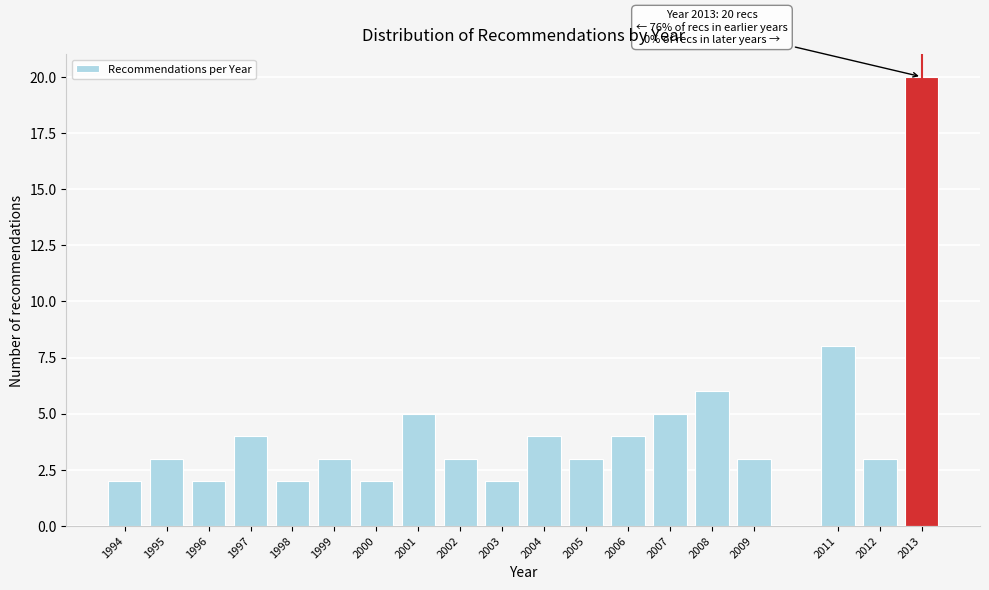

Reading left to right, list all the values displayed in this chart.

2	3	2	4	2	3	2	5	3	2	4	3	4	5	6	3	8	3	20